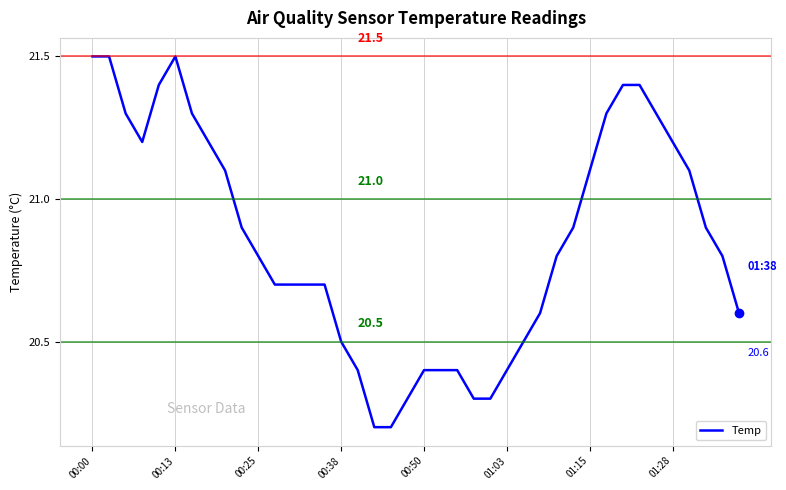

What is the maximum value shown in the chart?

21.5